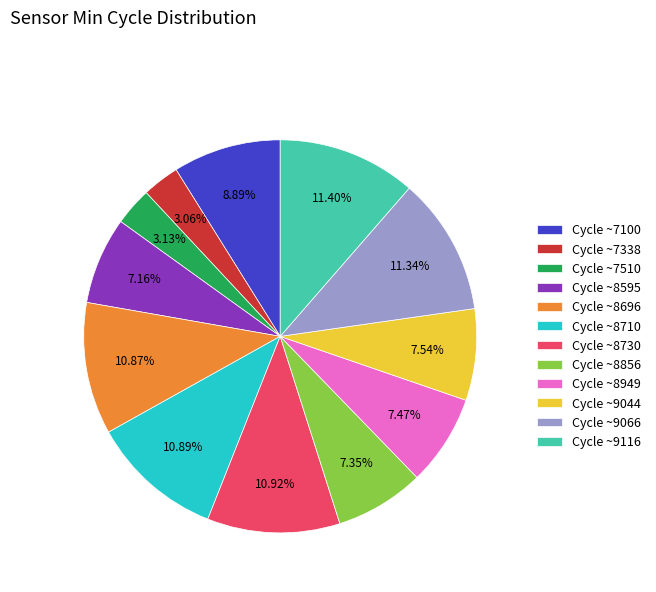

Is there any slice that represents more than half of the pie?

No